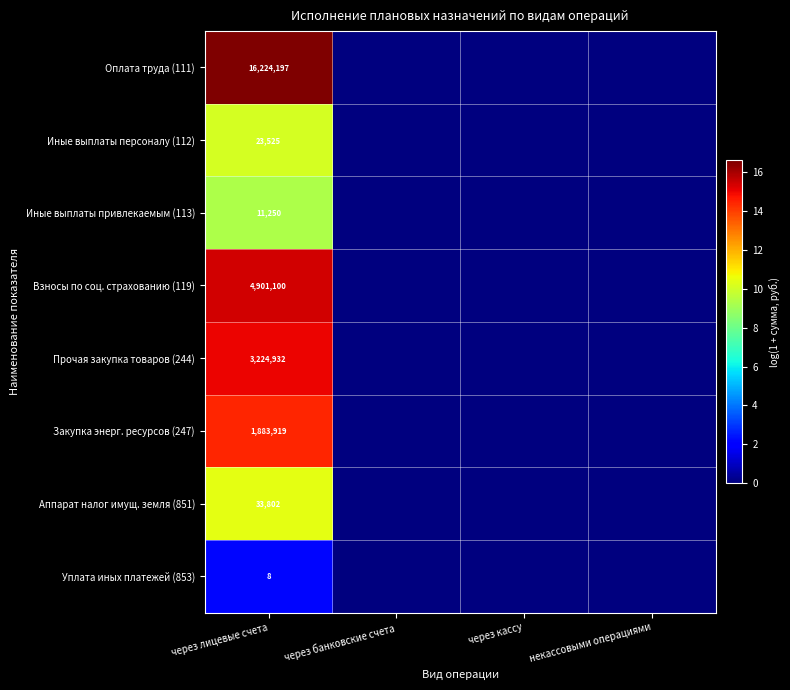

What is the total value across all series at через лицевые счета?

26302733